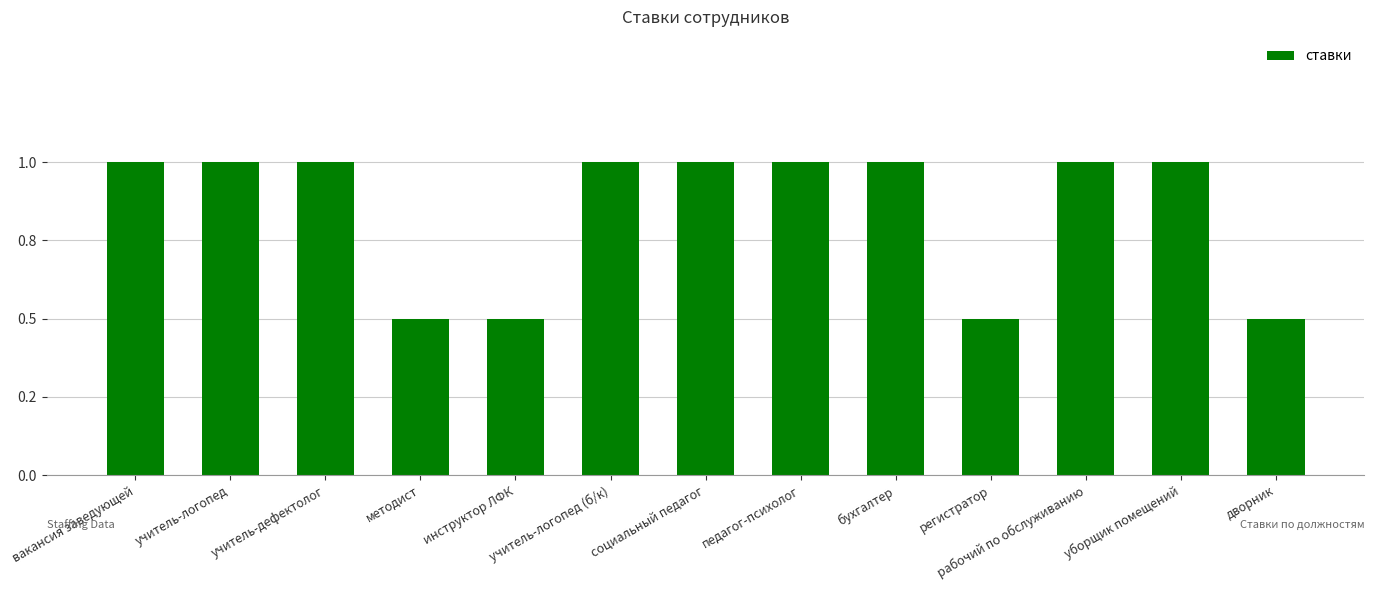

How many distinct data groups are displayed?

1